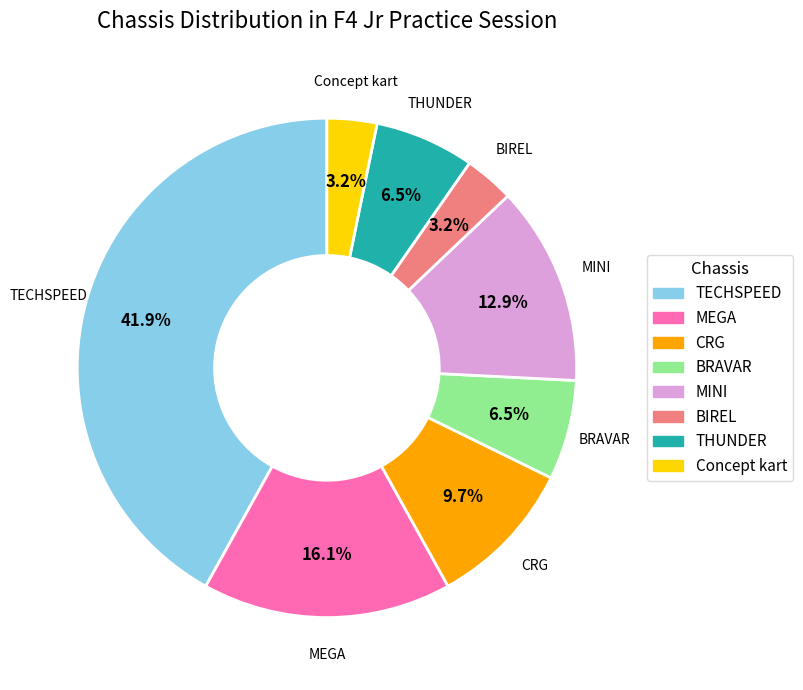

How many segments does this pie chart have?

8